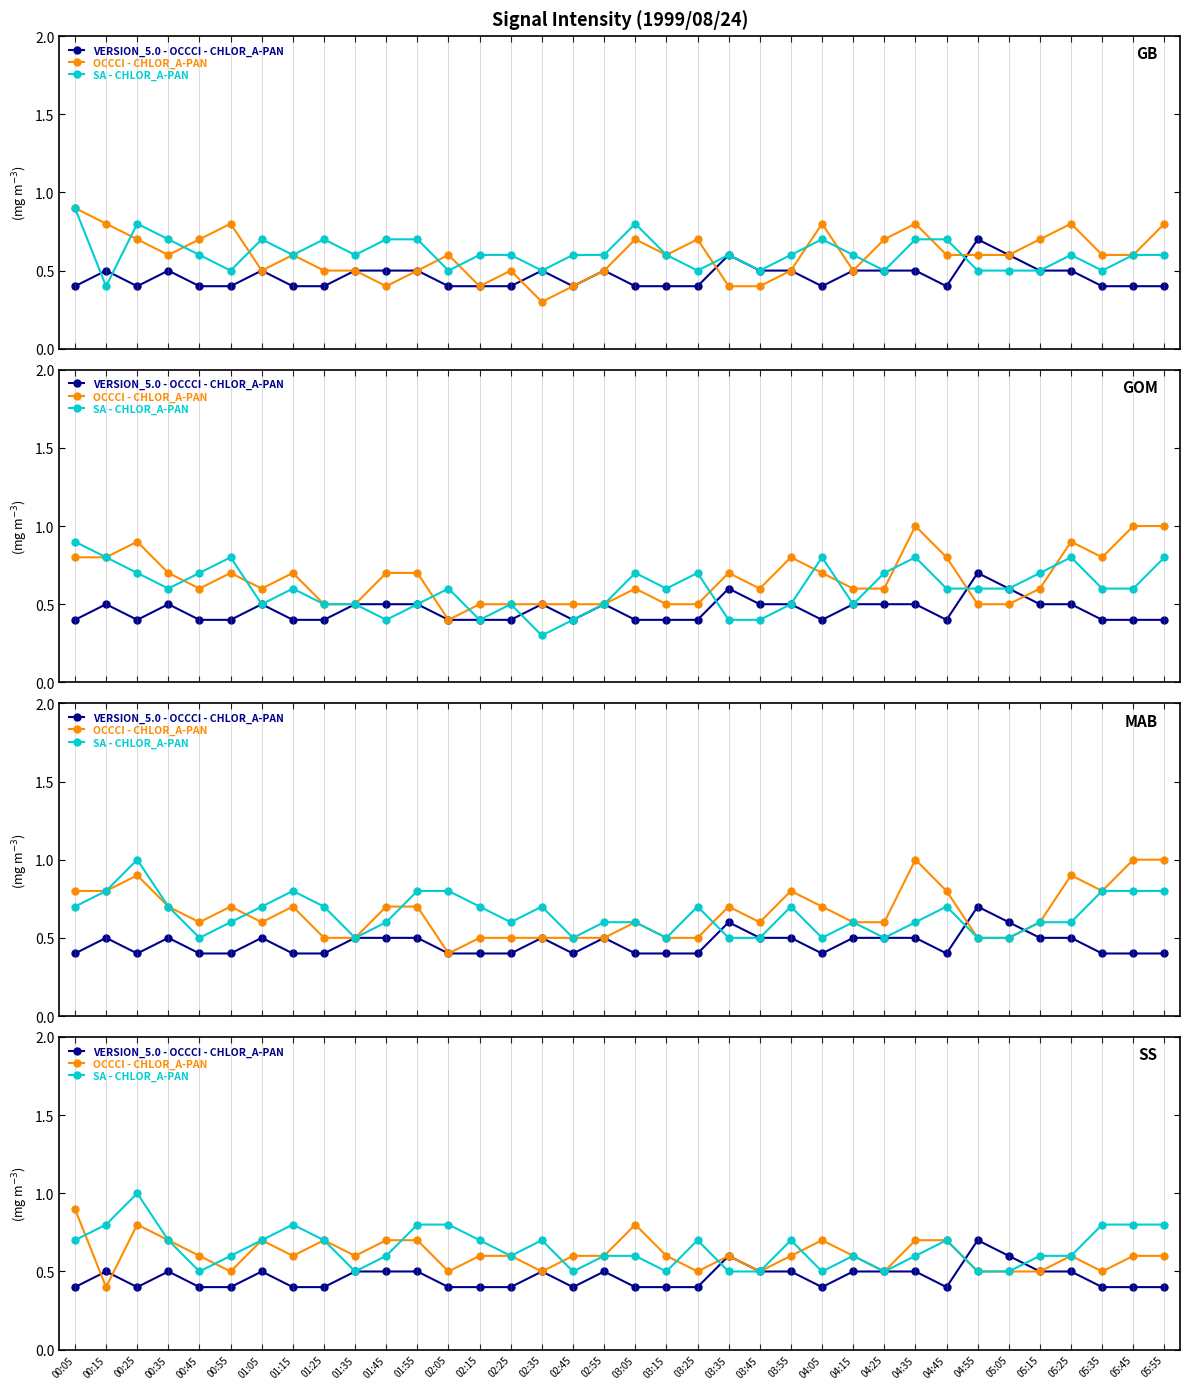

Which series changed the most between 02:05 and 03:25?

SA - CHLOR_A-PAN